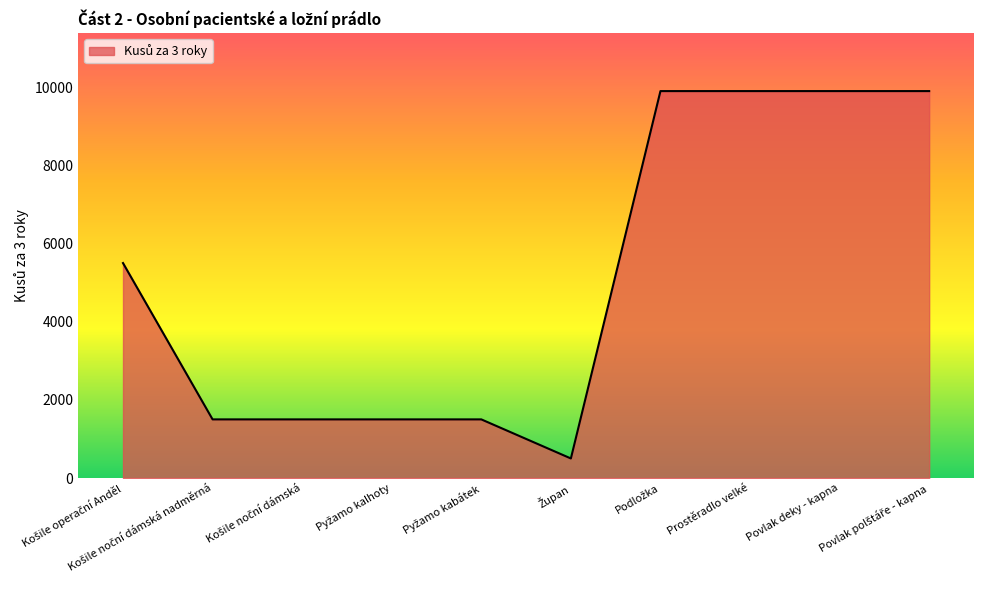

Read the value at Povlak deky - kapna, to the nearest 10.

9900